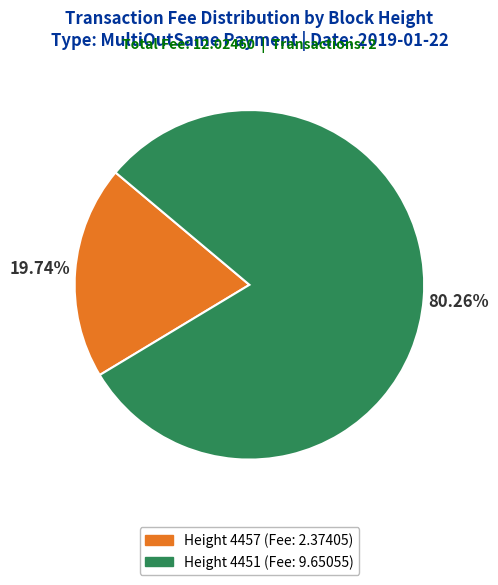

Does any single category account for the majority?

Yes